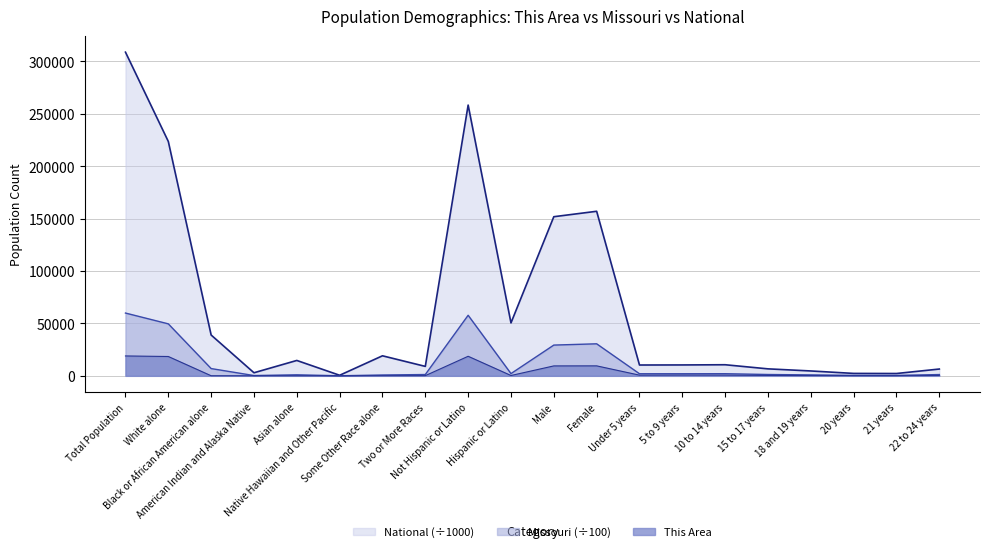

Reading left to right, transcribe all the data shown in this chart.

This Area: 18971.0	18442.0	75.0	61.0	85.0	6.0	132.0	170.0	18653.0	318.0	9462.0	9509.0	653.0	742.0	681.0	382.0	239.0	121.0	90.0	326.0
Missouri: 59889.3	49587.7	6933.9	273.8	980.8	62.6	804.6	1245.9	57764.6	2124.7	29334.8	30554.5	1995.3	1995.9	2032.1	1273.7	895.7	437.2	420.5	1220.2
National: 308745.5	223553.3	38929.3	2932.2	14674.3	540.0	19107.4	9009.1	258267.9	50477.6	151781.3	156964.2	10319.4	10389.6	10579.9	6656.2	4647.5	2308.3	2223.2	6482.7